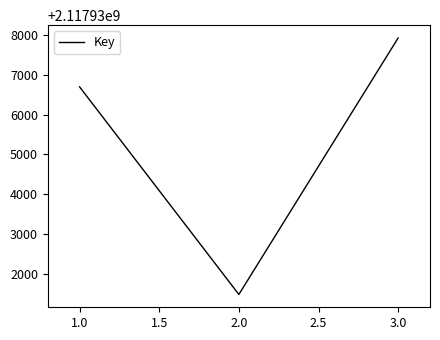

Is it true that the value at 2.0 is 2117931475?

True